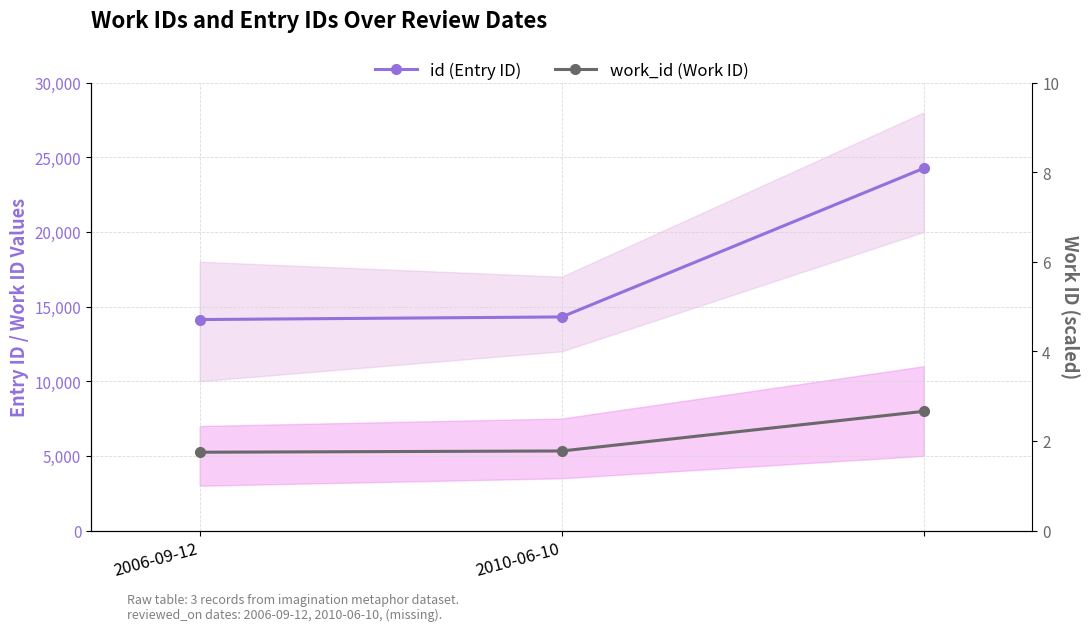

The value of id (Entry ID) at 2 is 12158. True or false?

False